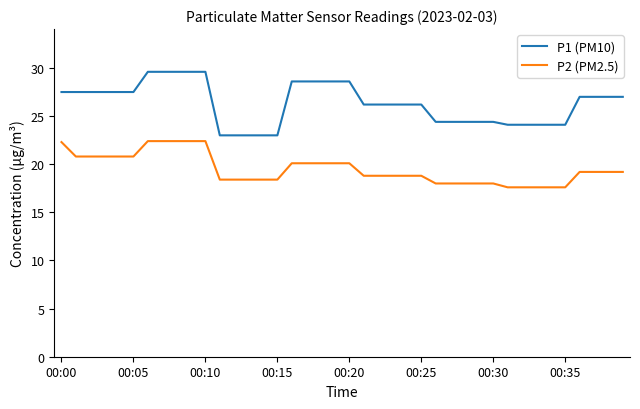

What is the minimum value shown in the chart?

17.6